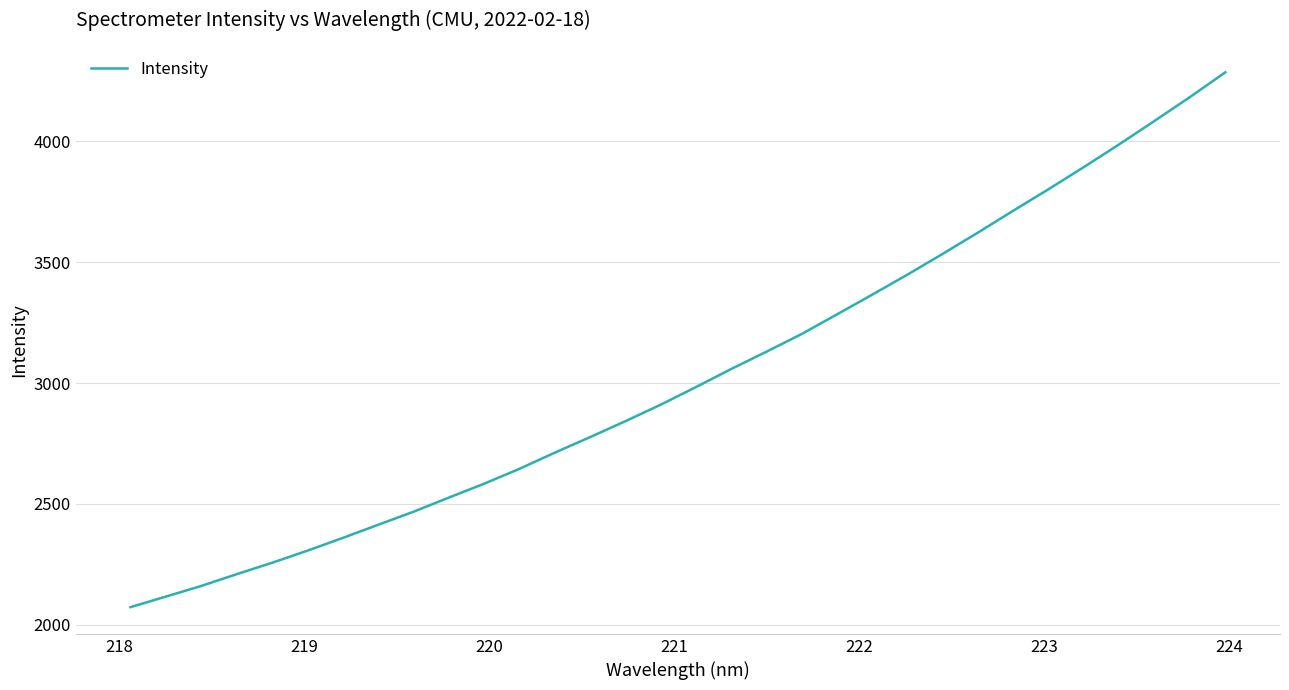

What is the difference between the maximum and minimum values?

2213.0